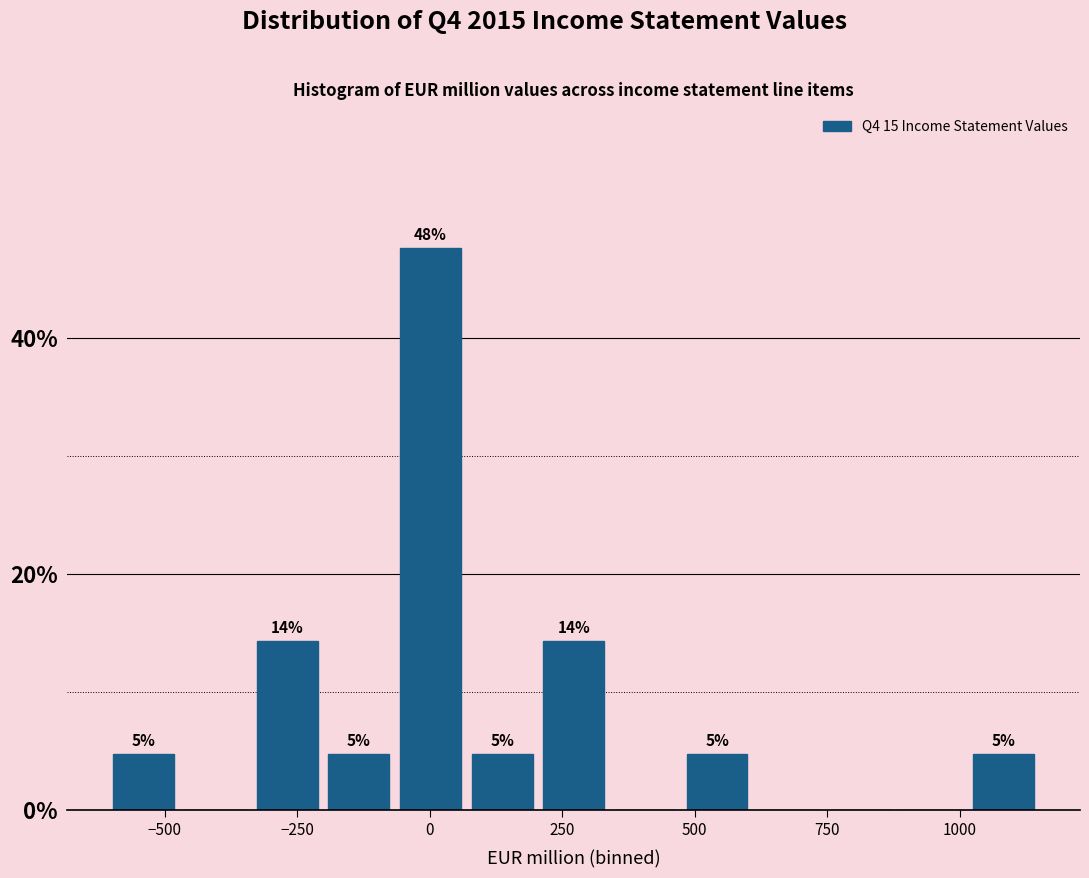

Around what value on the x-axis is the tallest bar? Give the approximate position of its centre, as read against the axis.

0